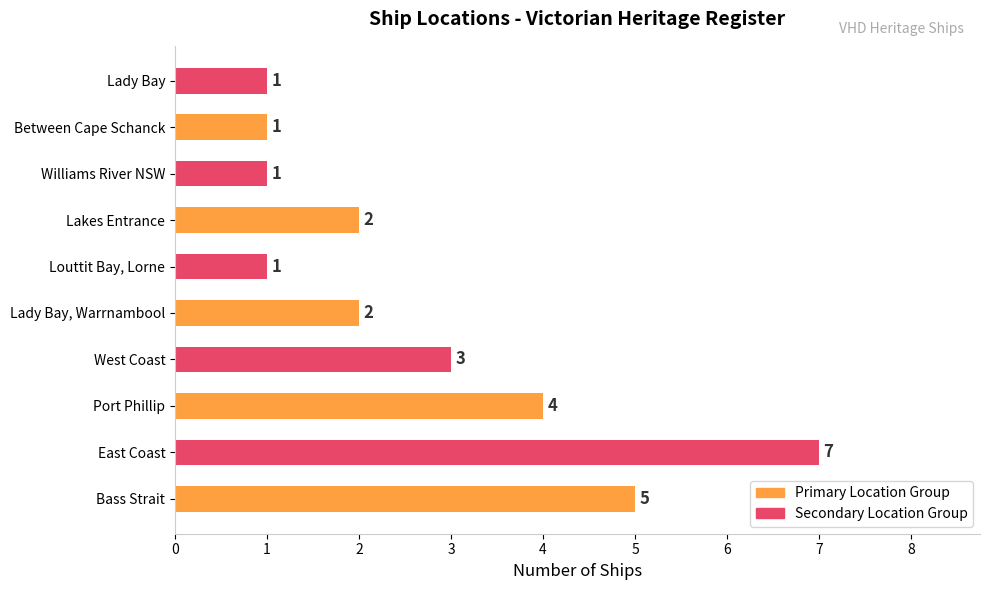

How many values are below 2?

4